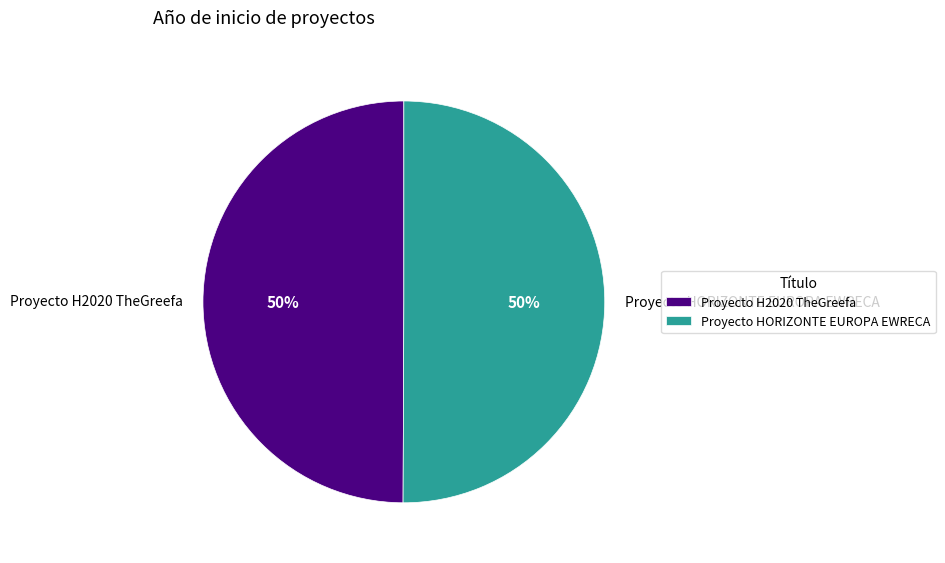

Is the sum of Proyecto HORIZONTE EUROPA EWRECA and Proyecto H2020 TheGreefa greater than half?

Yes